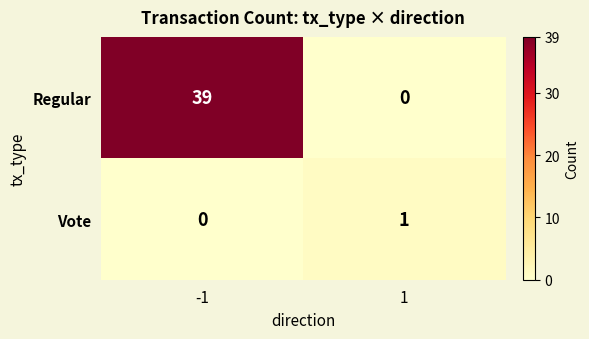

Reading left to right, transcribe all the data shown in this chart.

Regular: -1=39	1=0
Vote: -1=0	1=1